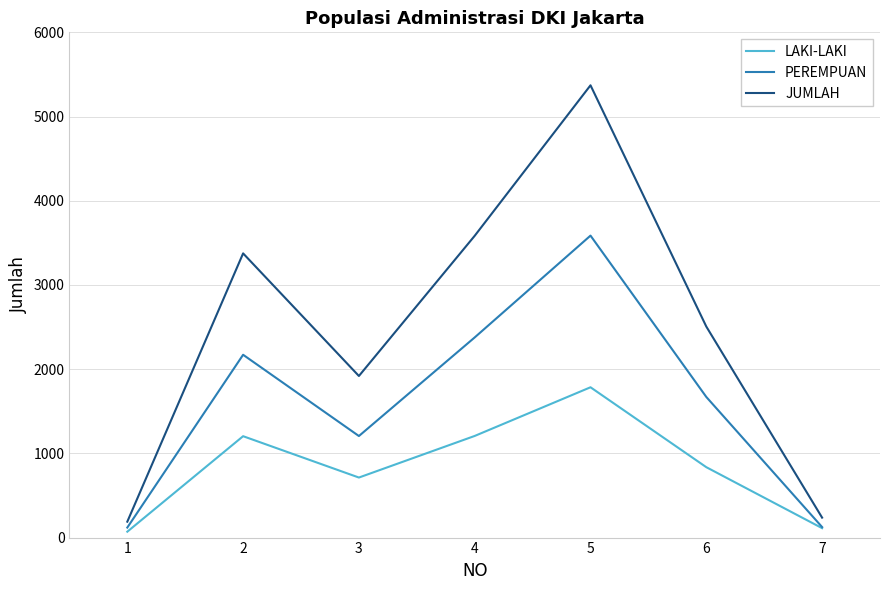

What is the difference between the highest and lowest values at 6?

1670